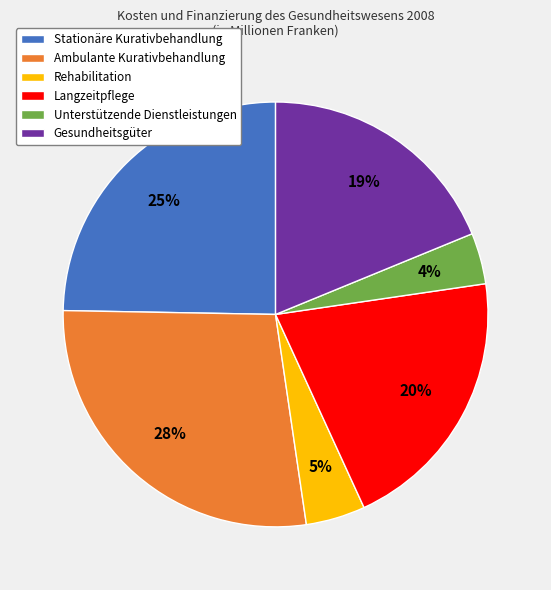

Between Rehabilitation and Langzeitpflege, which is larger?

Langzeitpflege